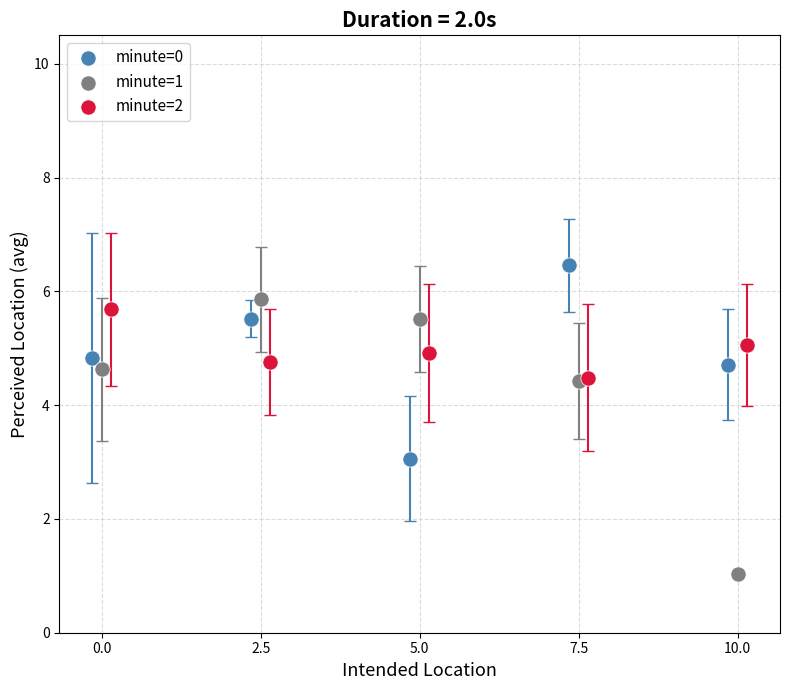

What are all the series names shown in the legend?

minute=0, minute=1, minute=2